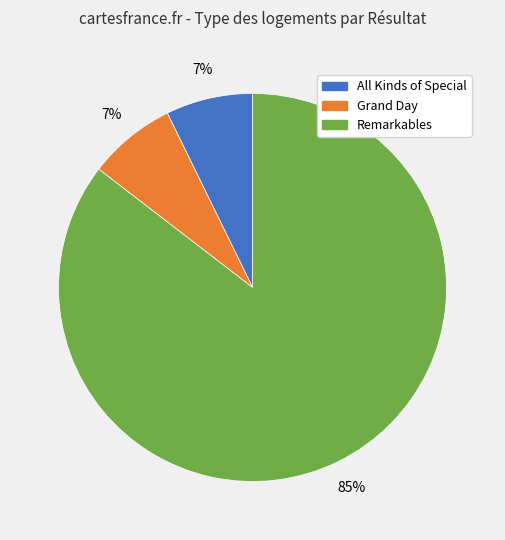

Do Remarkables and Grand Day together represent more than half of the pie?

Yes